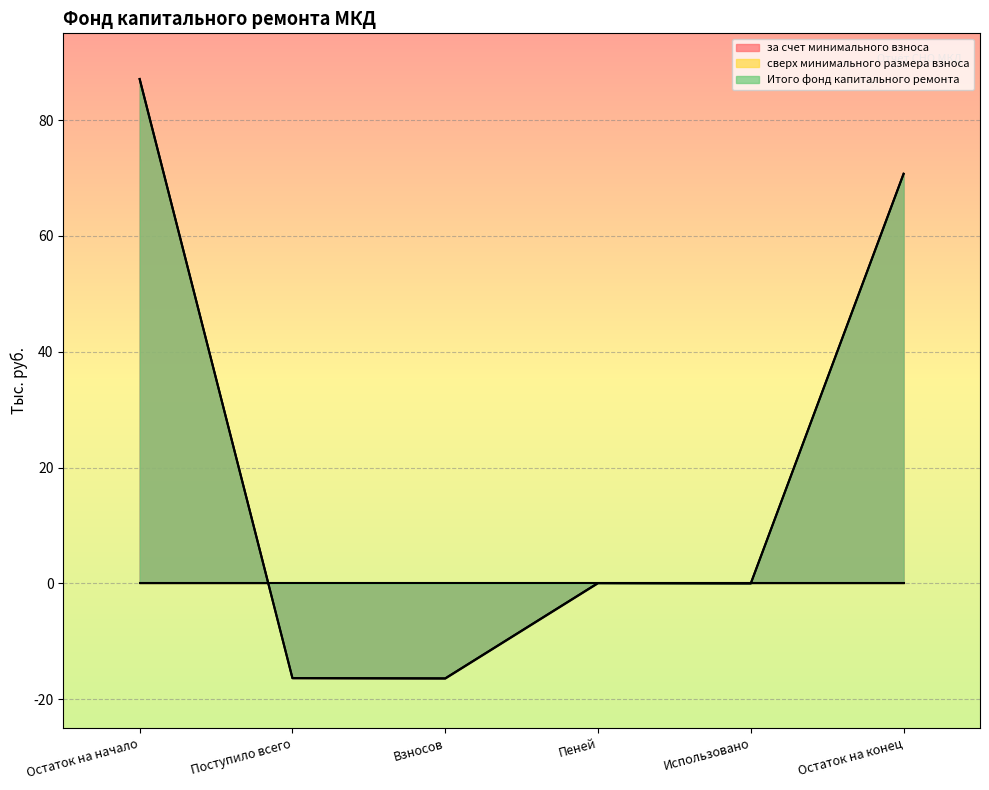

Is it true that Итого фонд капитального ремонта equals 0.0 at Использовано?

True